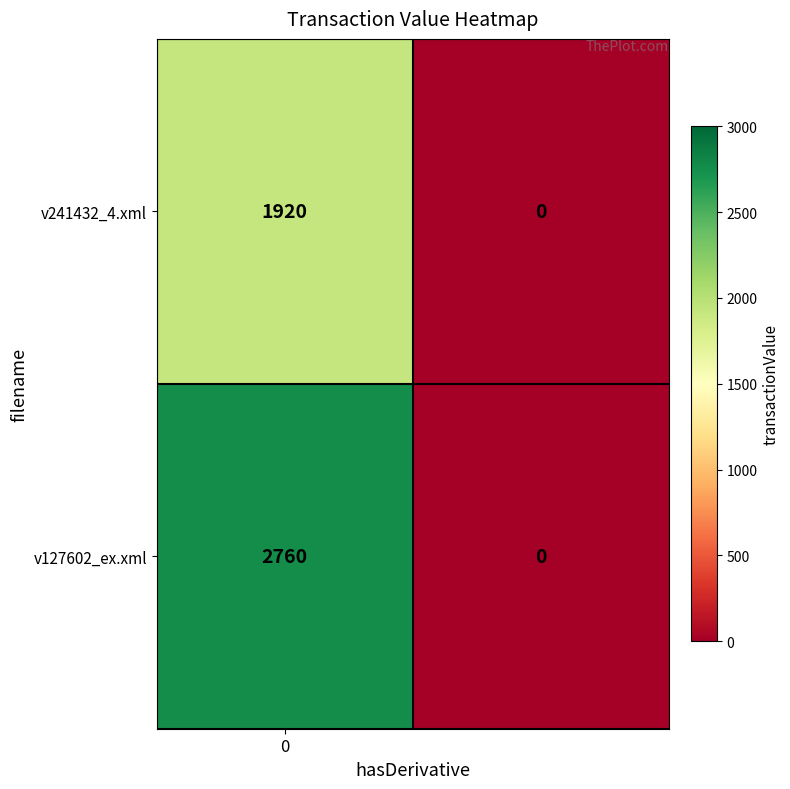

List the series in order of their overall mean, lowest first.

v241432_4.xml, v127602_ex.xml